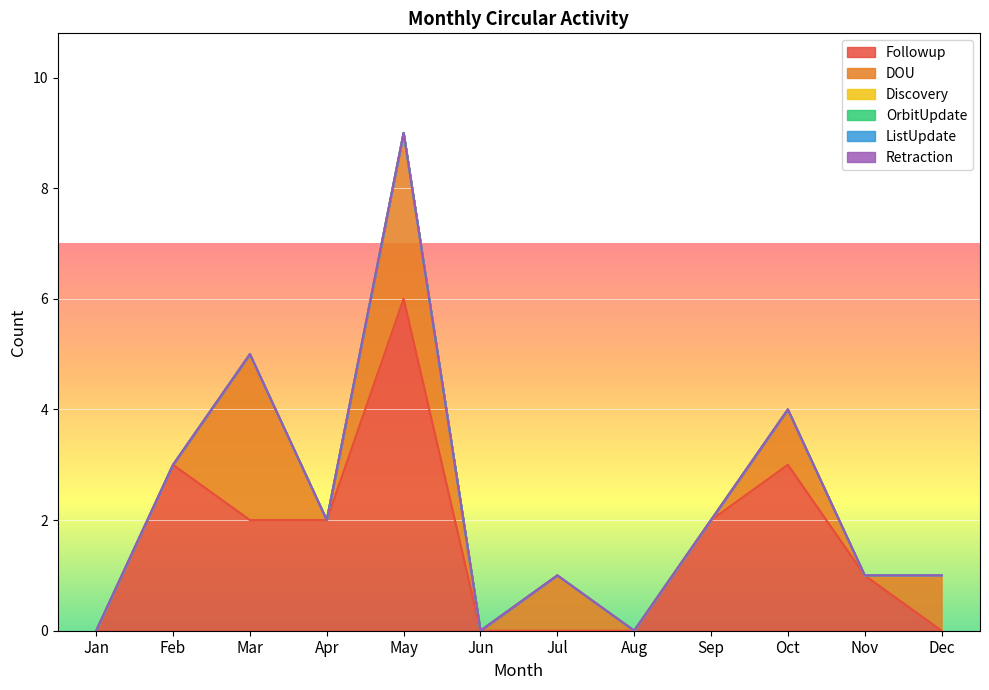

At which category is the sum across all series the highest?

May